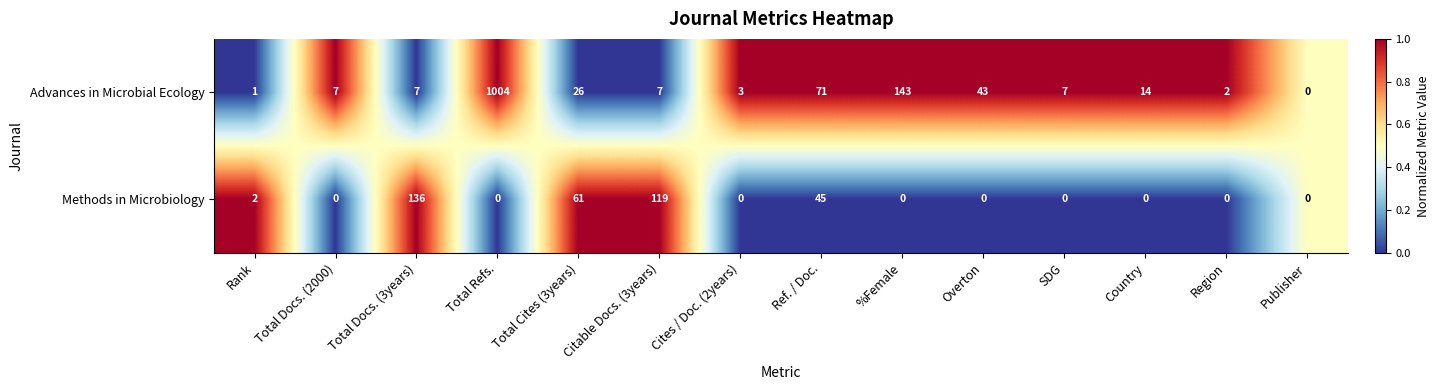

What is the difference between the highest and lowest values at Overton?

43